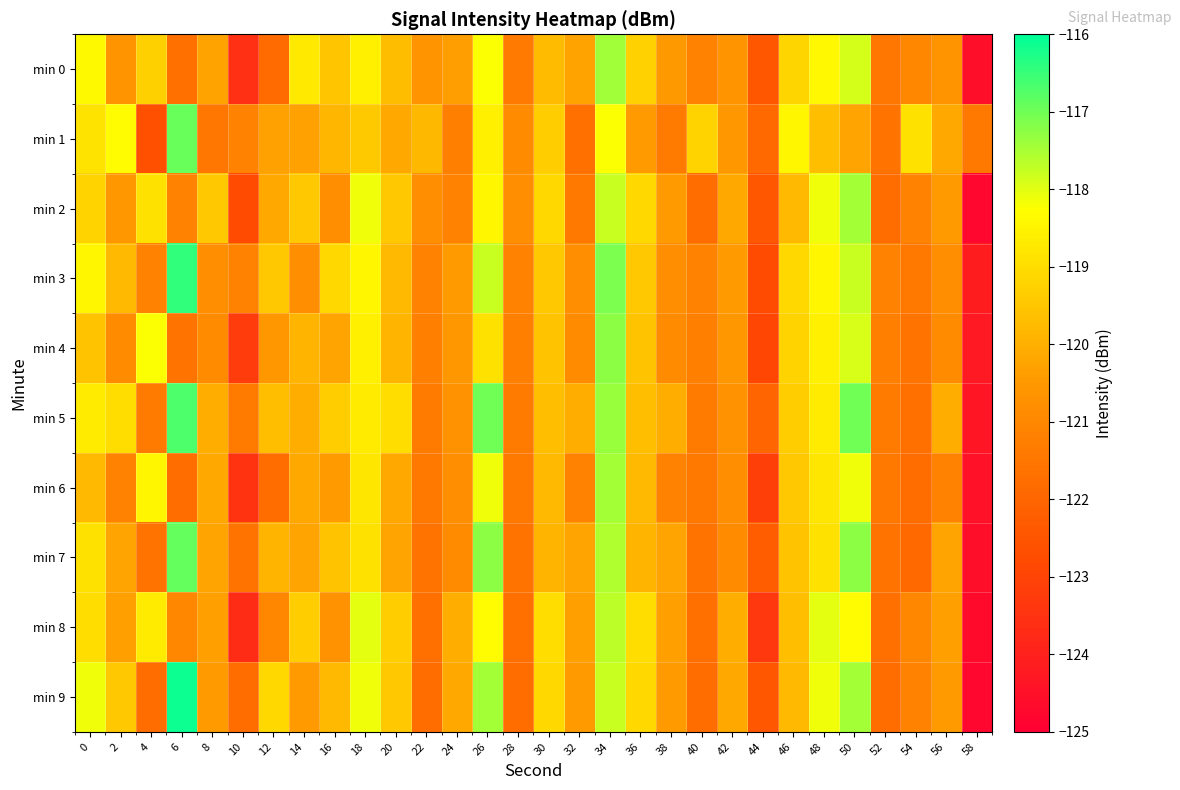

List the series in order of their peak value, lowest first.

min 8, min 2, min 6, min 0, min 4, min 1, min 7, min 5, min 3, min 9